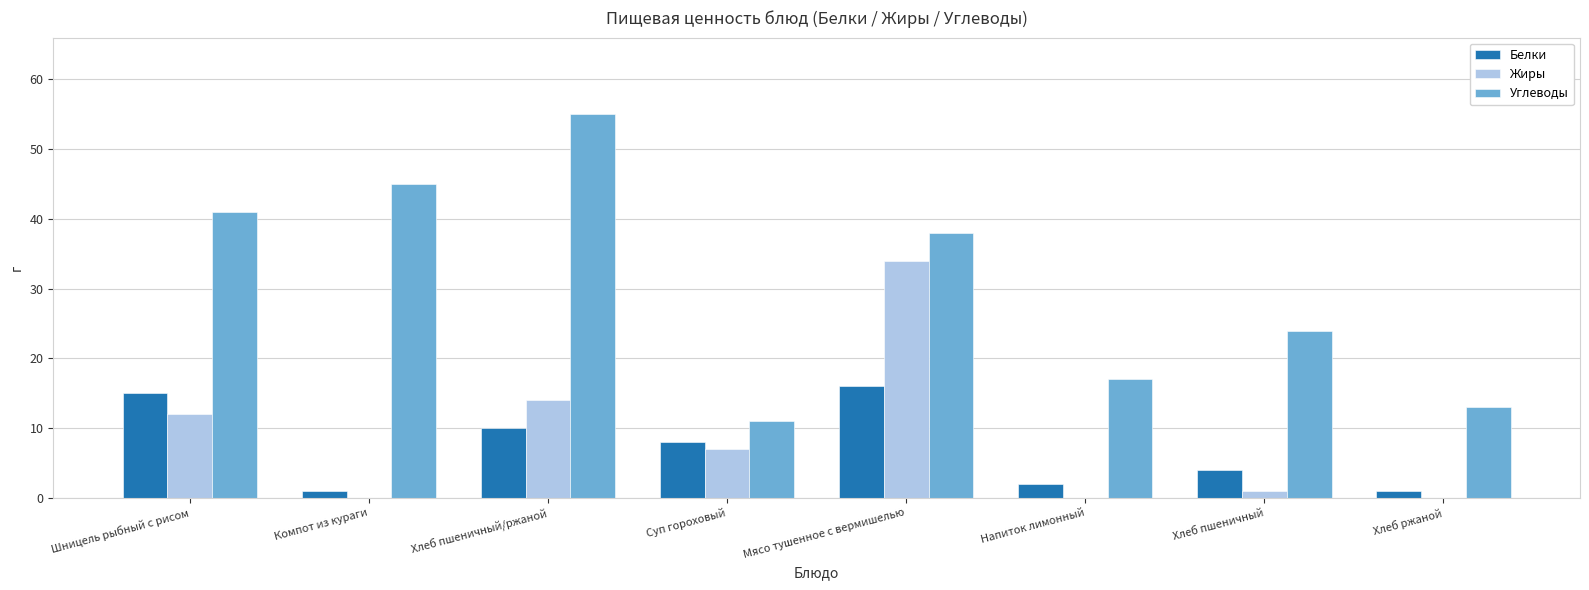

Reading left to right, list all the values displayed in this chart.

Белки: Шницель рыбный с рисом=15	Компот из кураги=1	Хлеб пшеничный/ржаной=10	Суп гороховый=8	Мясо тушенное с вермишелью=16	Напиток лимонный=2	Хлеб пшеничный=4	Хлеб ржаной=1
Жиры: Шницель рыбный с рисом=12	Компот из кураги=0	Хлеб пшеничный/ржаной=14	Суп гороховый=7	Мясо тушенное с вермишелью=34	Напиток лимонный=0	Хлеб пшеничный=1	Хлеб ржаной=0
Углеводы: Шницель рыбный с рисом=41	Компот из кураги=45	Хлеб пшеничный/ржаной=55	Суп гороховый=11	Мясо тушенное с вермишелью=38	Напиток лимонный=17	Хлеб пшеничный=24	Хлеб ржаной=13